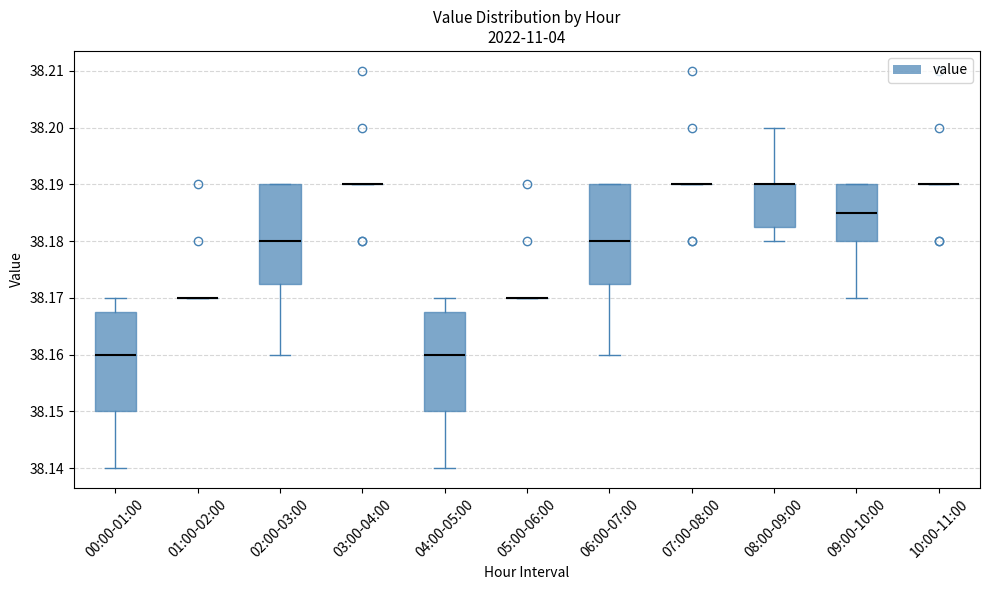

Reading left to right, read every box against the y-axis: the position of its median line, the range the box covers, and the ends of its whiskers. The values are not printed on the chart, so give them approximately, as read against the axis.

00:00-01:00: median 38.160, box 38.150 to 38.168, whiskers 38.140 to 38.170
01:00-02:00: box collapsed to a line at 38.170, whiskers 38.170 to 38.170
02:00-03:00: median 38.180, box 38.173 to 38.190, whiskers 38.160 to 38.190
03:00-04:00: box collapsed to a line at 38.190, whiskers 38.190 to 38.190
04:00-05:00: median 38.160, box 38.150 to 38.168, whiskers 38.140 to 38.170
05:00-06:00: box collapsed to a line at 38.170, whiskers 38.170 to 38.170
06:00-07:00: median 38.180, box 38.173 to 38.190, whiskers 38.160 to 38.190
07:00-08:00: box collapsed to a line at 38.190, whiskers 38.190 to 38.190
08:00-09:00: median 38.190 (drawn on the box's upper edge), box 38.183 to 38.190, whiskers 38.180 to 38.200
09:00-10:00: median 38.185, box 38.180 to 38.190, whiskers 38.170 to 38.190
10:00-11:00: box collapsed to a line at 38.190, whiskers 38.190 to 38.190